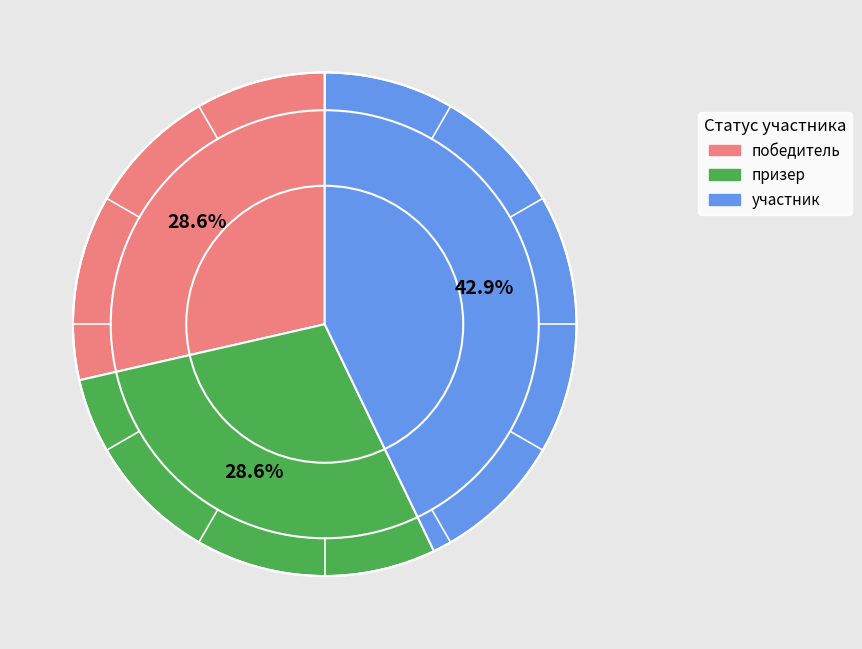

To the nearest percent, what portion does призер represent?

29%